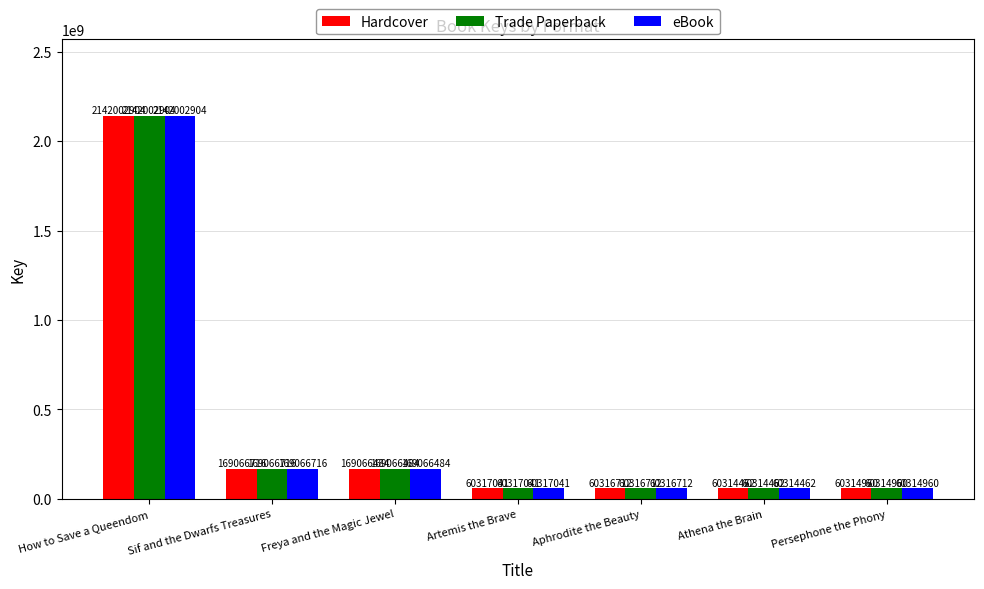

What is the lowest value of the Trade Paperback series?

60314462